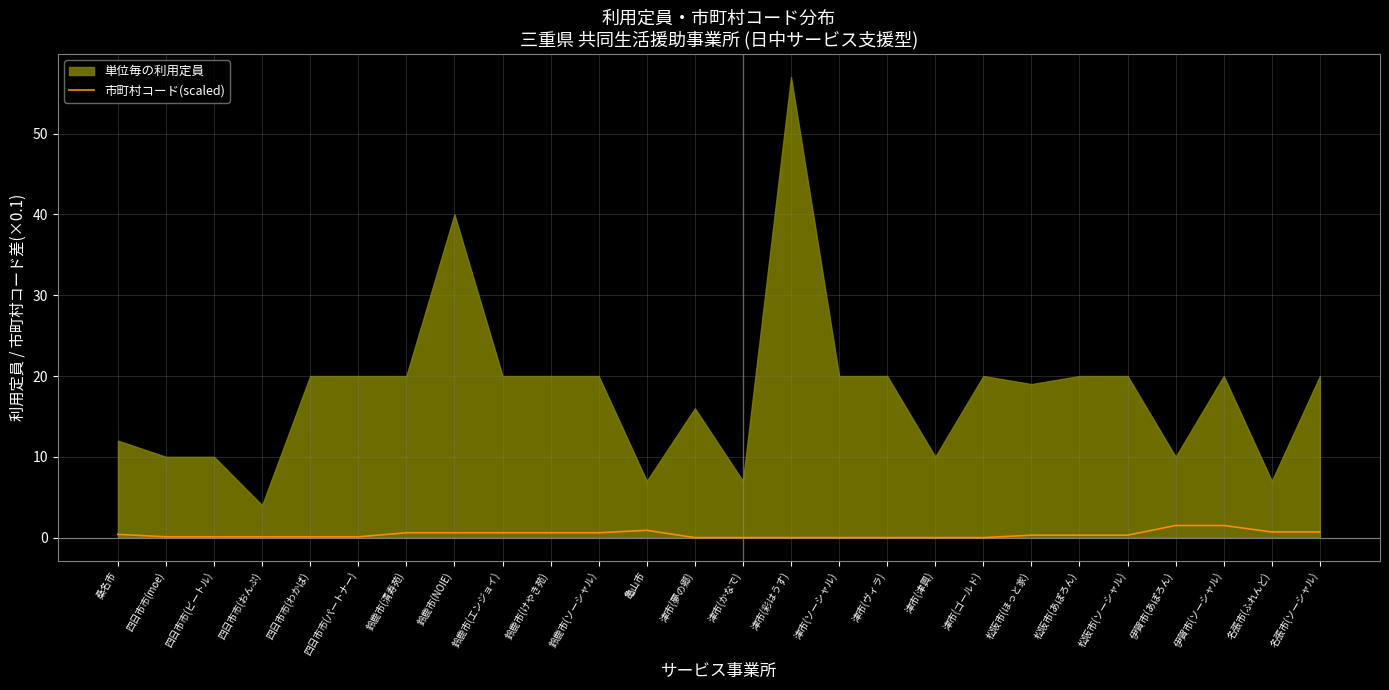

Which label corresponds to the smallest value in the chart?

津市(夢の郷)